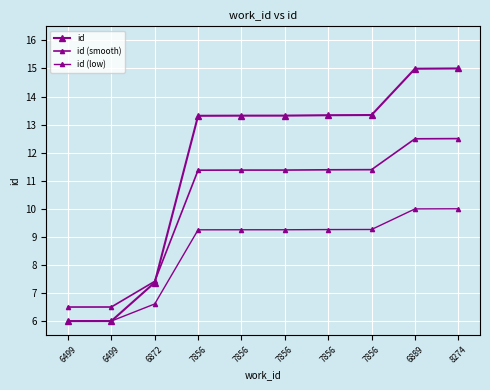

True or false: id (smooth) has more than 1 interior local peaks.

False